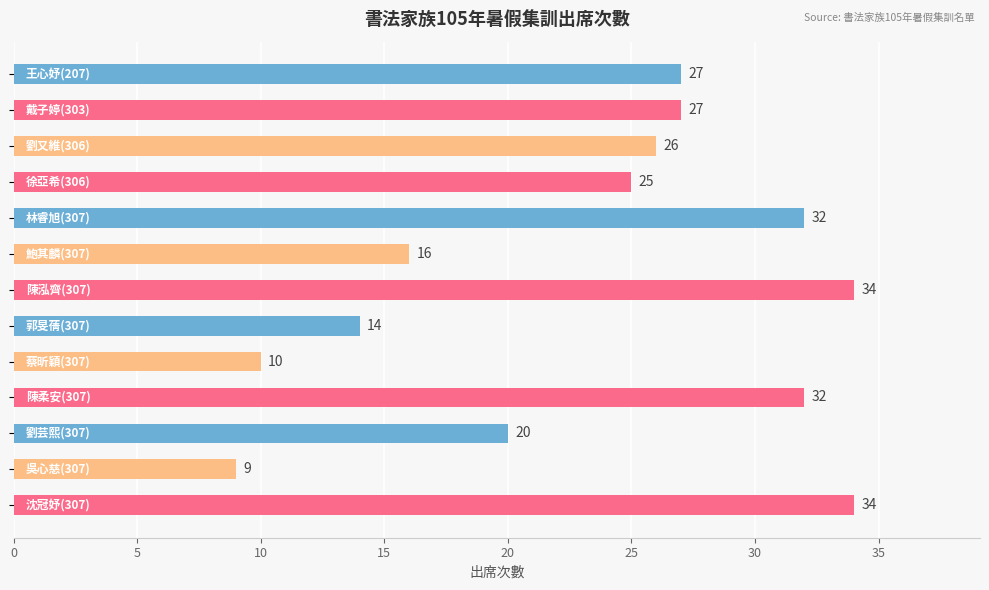

What is the smallest value displayed?

9